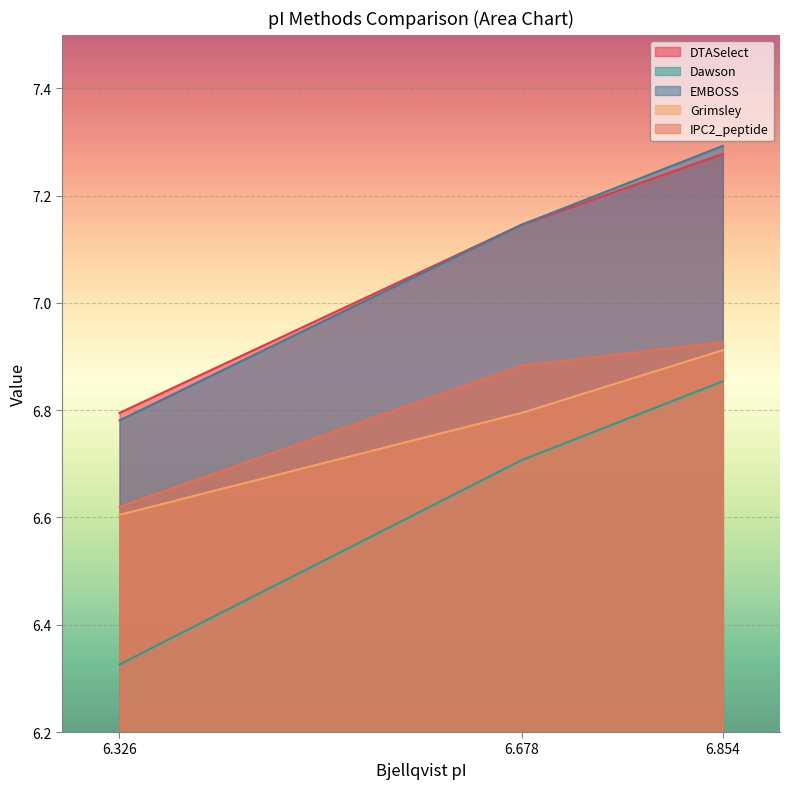

At which category is the sum across all series the highest?

6.854